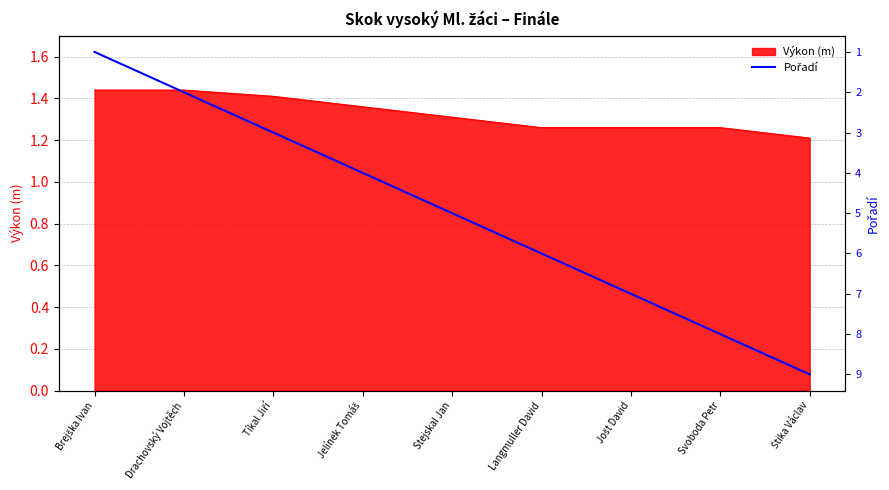

What is the lowest value of the Výkon (m) series?

1.2